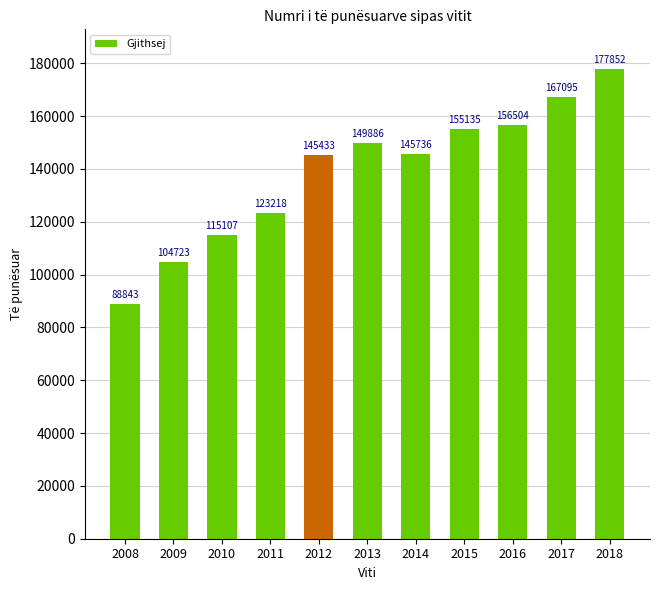

Approximately how many times larger is the value at 2015 compared to 2013?

1.0